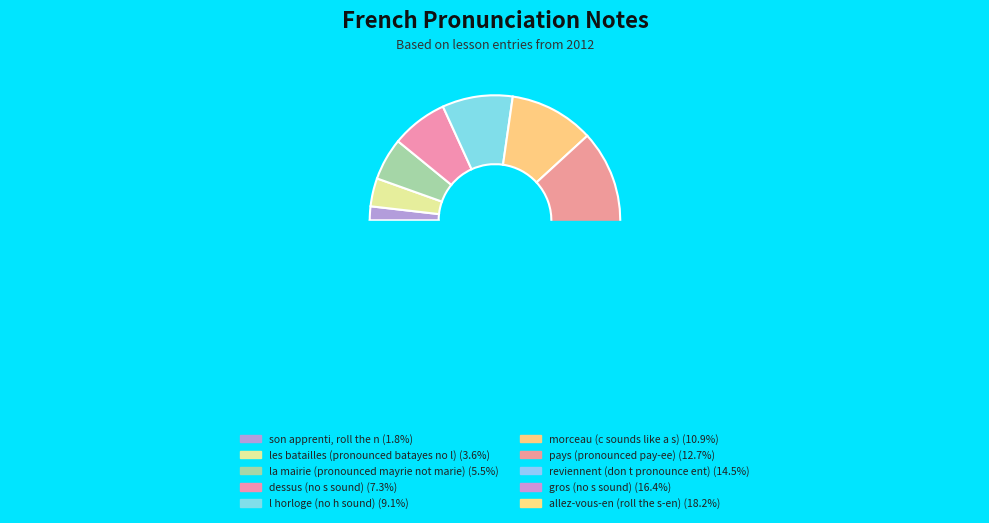

Does any single category account for the majority?

No